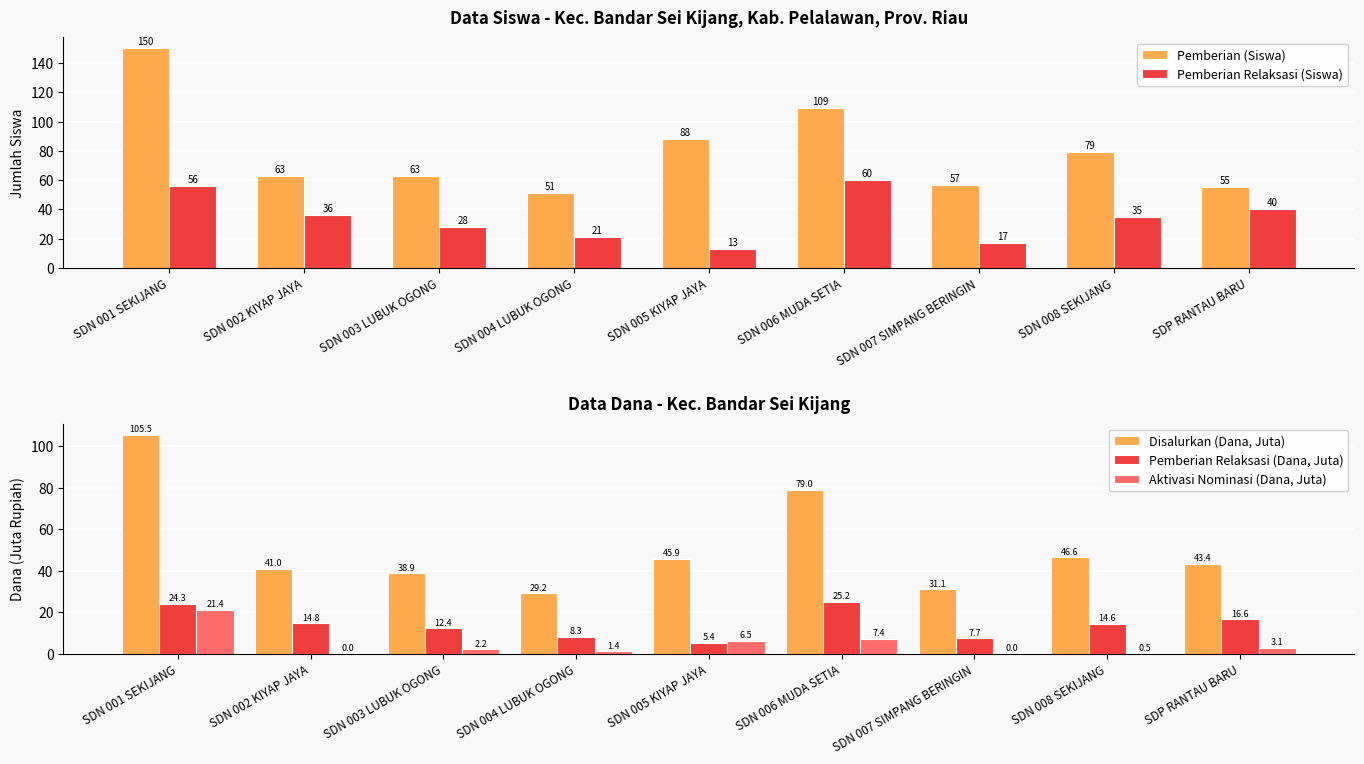

What is the difference between the highest and lowest values at SDN 006 MUDA SETIA?

101.6